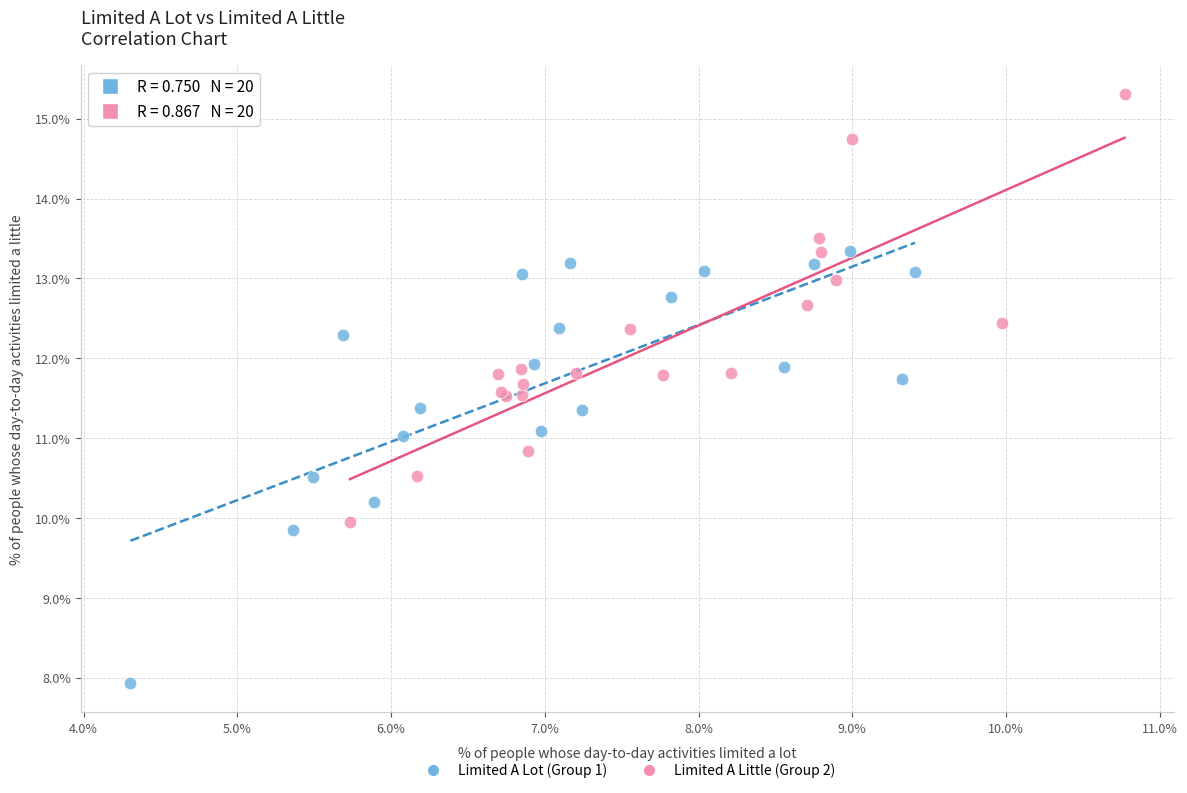

Which series reaches the maximum Y coordinate?

Limited A Little (Group 2)